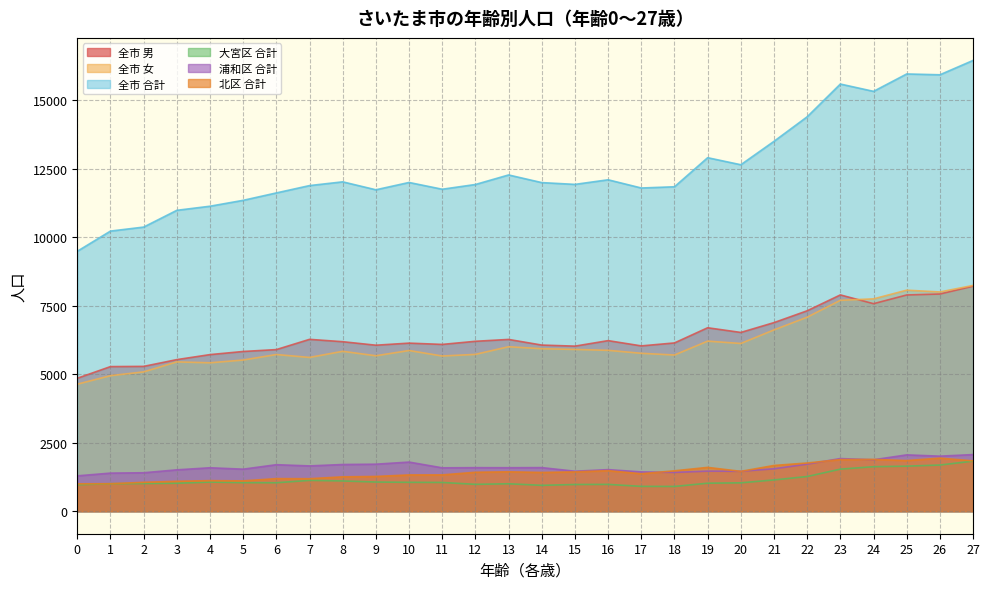

Is it true that 浦和区 合計 equals 1697 at 6?

True